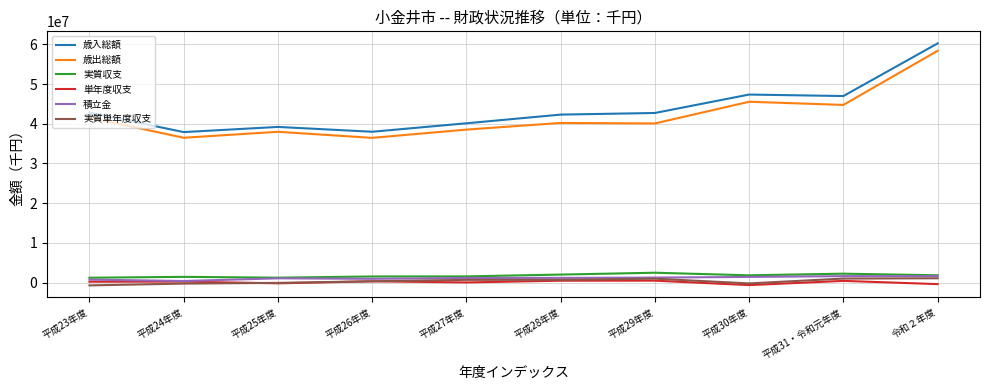

What is the highest value of the 歳入総額 series?

60259856